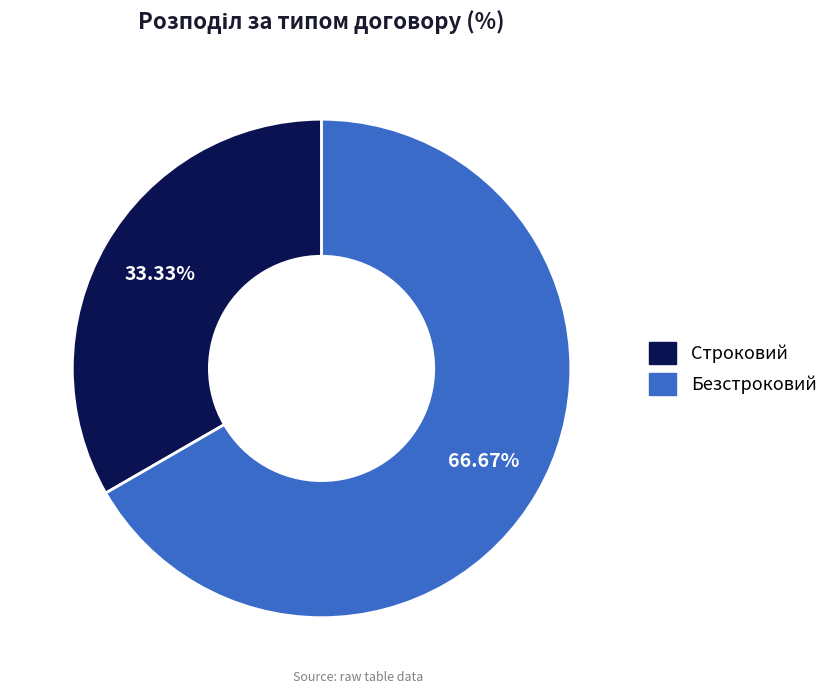

To the nearest percent, what is the difference between the Строковий and Безстроковий slice percentages?

33%